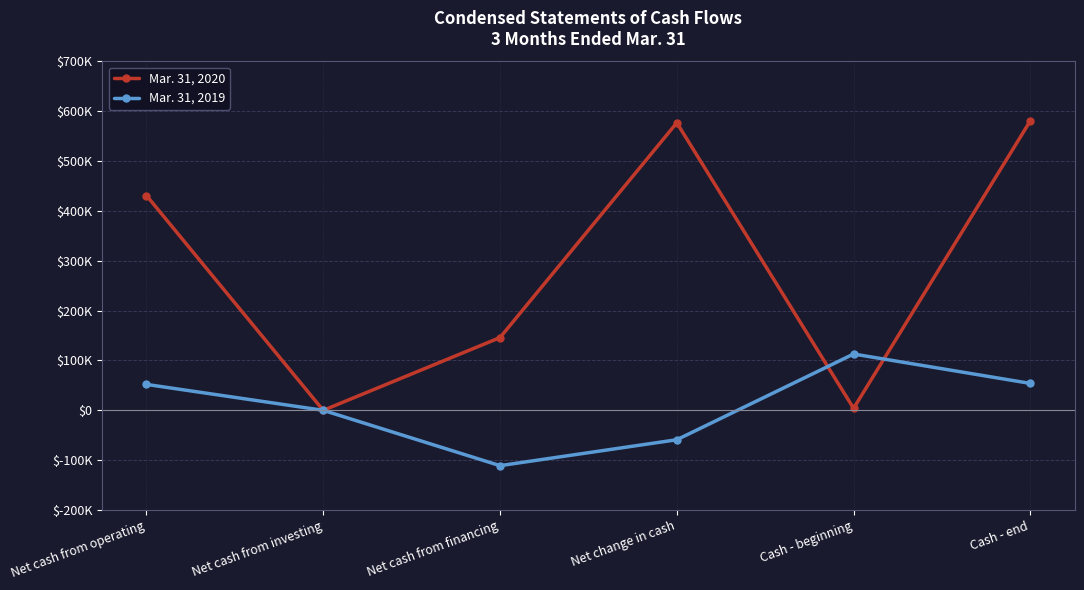

At which category is the sum across all series the highest?

Cash - end